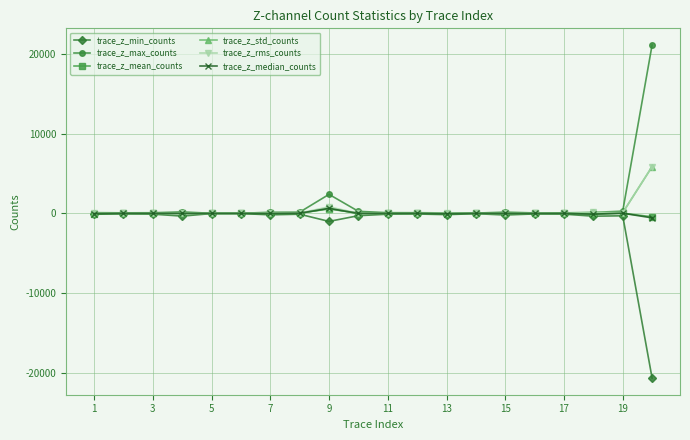

True or false: trace_z_rms_counts has more than 1 interior local peaks.

True